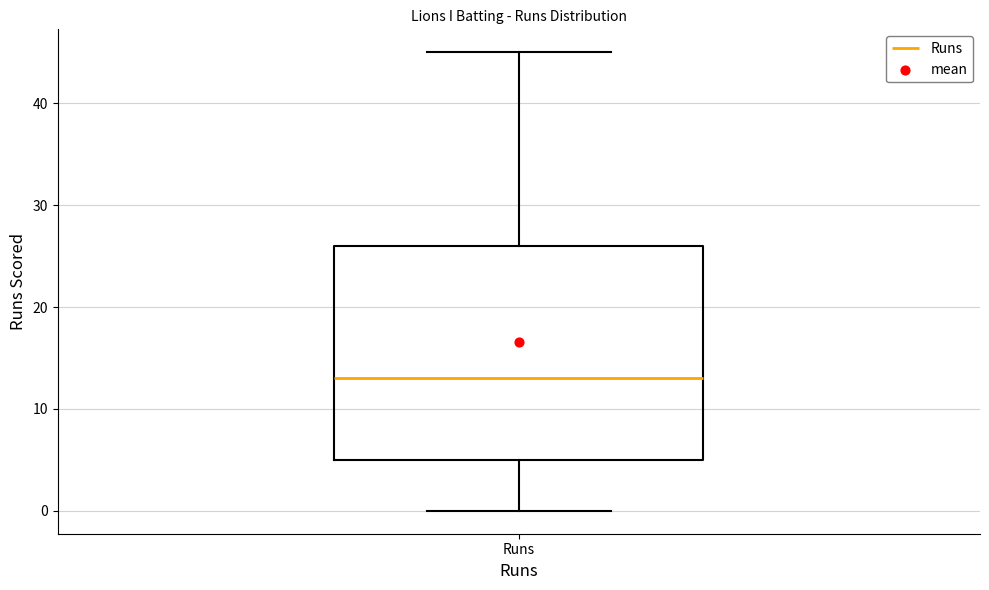

Where is the upper edge of the box for Runs on the y-axis? The values are not printed on the chart, so give them approximately, as read against the axis.

26